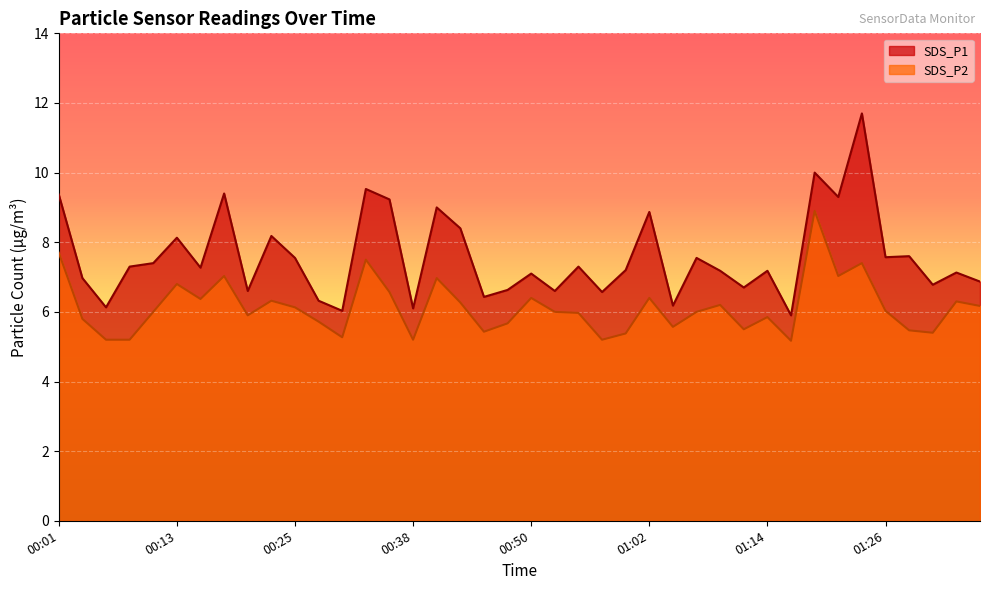

At which category is the sum across all series the highest?

01:24